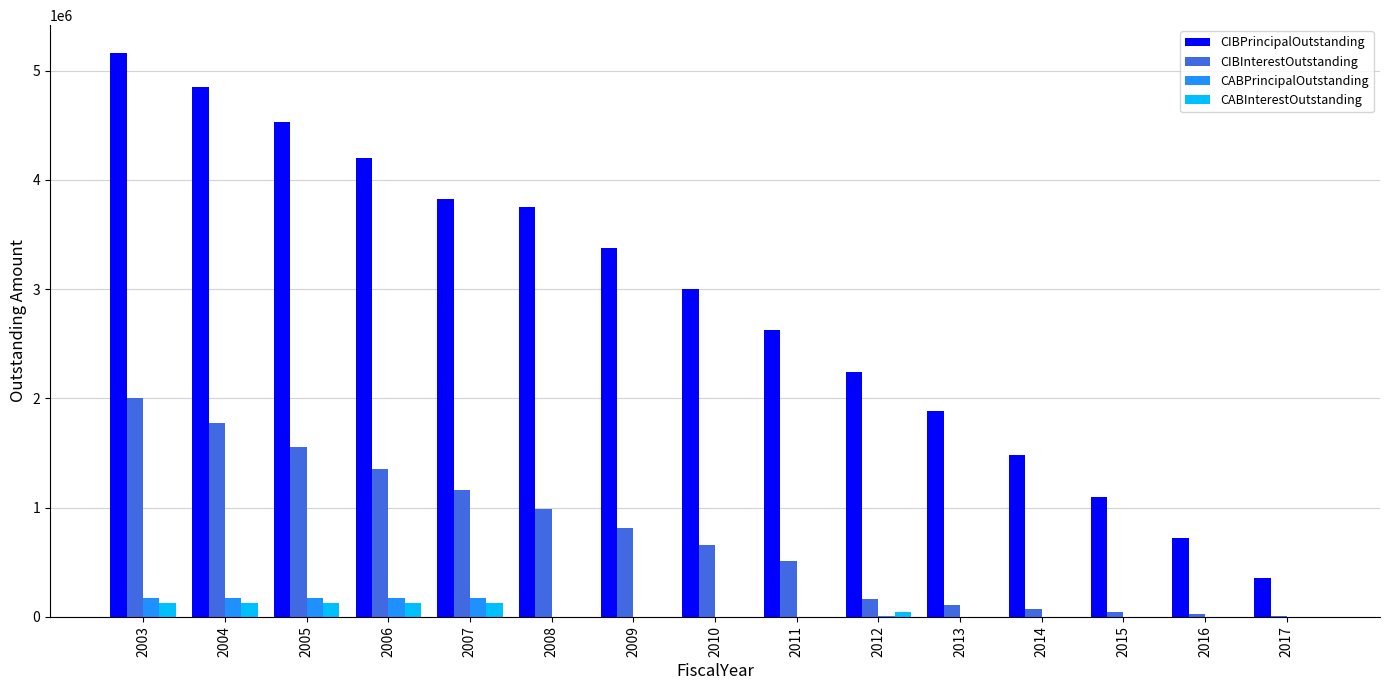

Which series has the widest spread of values?

CIBPrincipalOutstanding